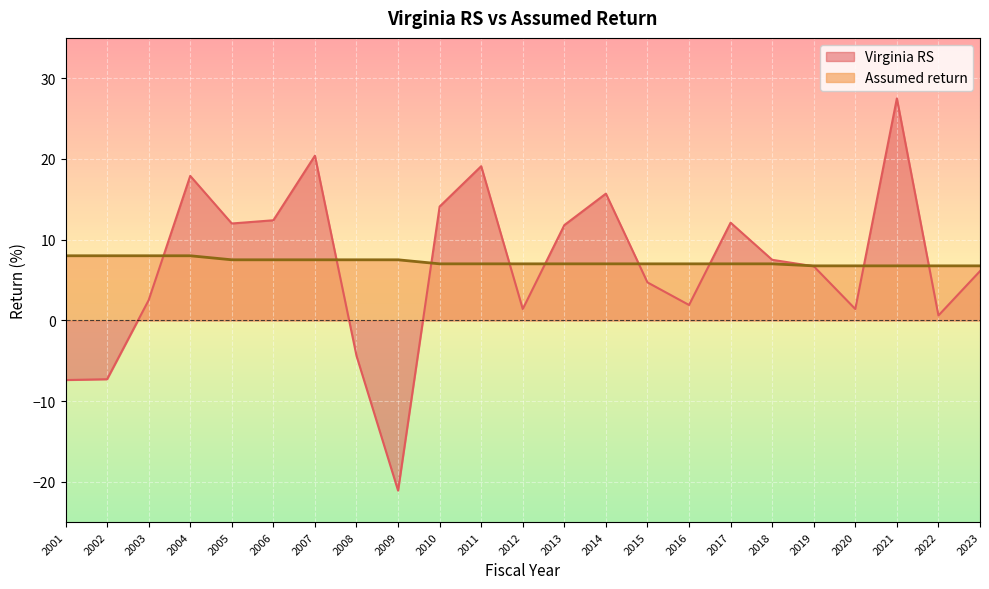

Which category has the lowest value in the Virginia RS series?

2009